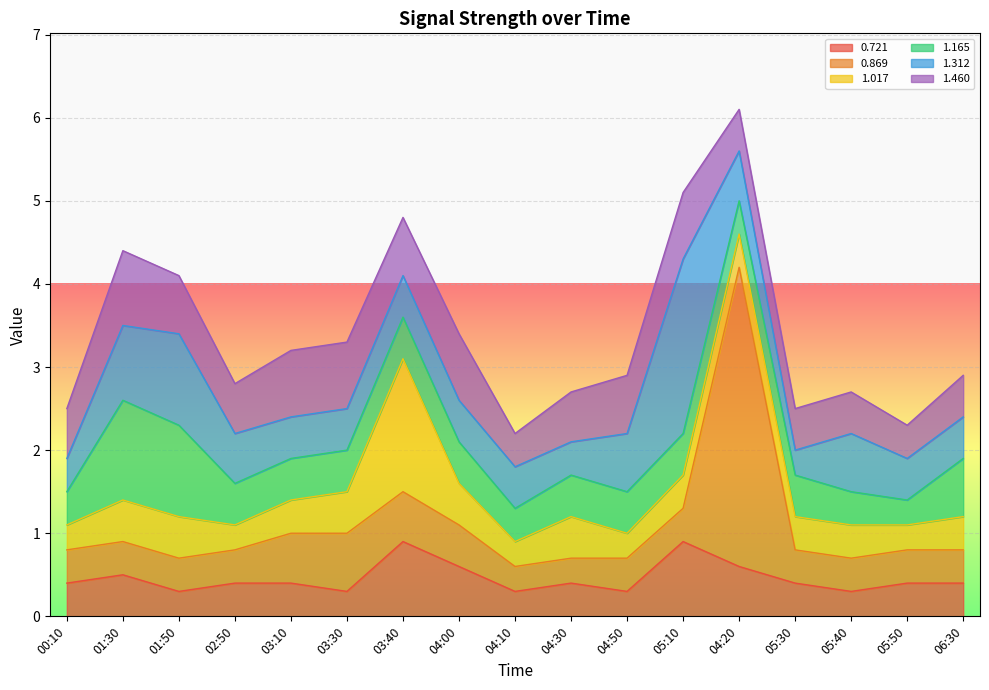

Where do 0.869 and 1.165 first cross each other?

02:50 and 03:10